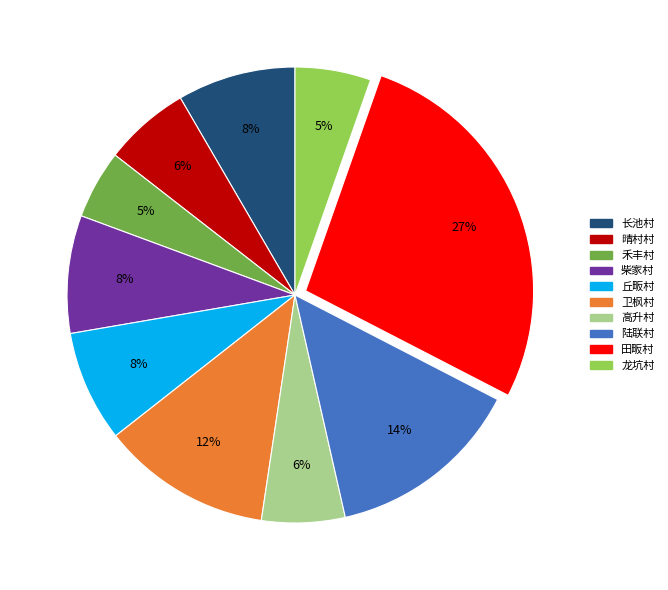

Which has a higher value, 陆联村 or 晴村村?

陆联村